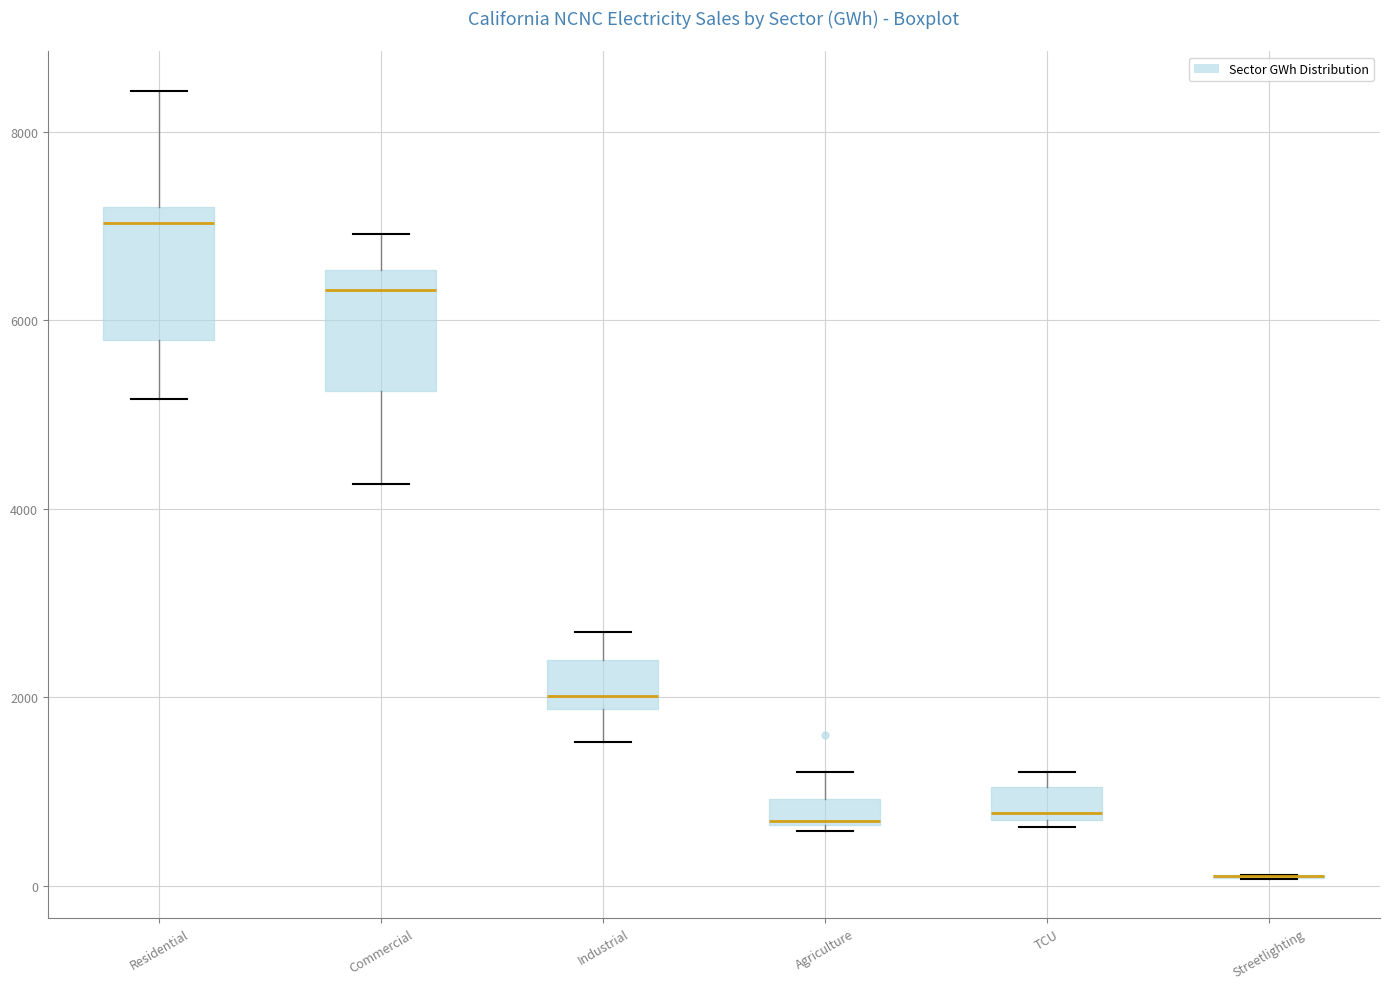

Where does the median line of the box for Residential sit on the y-axis? The values are not printed on the chart, so give them approximately, as read against the axis.

7000